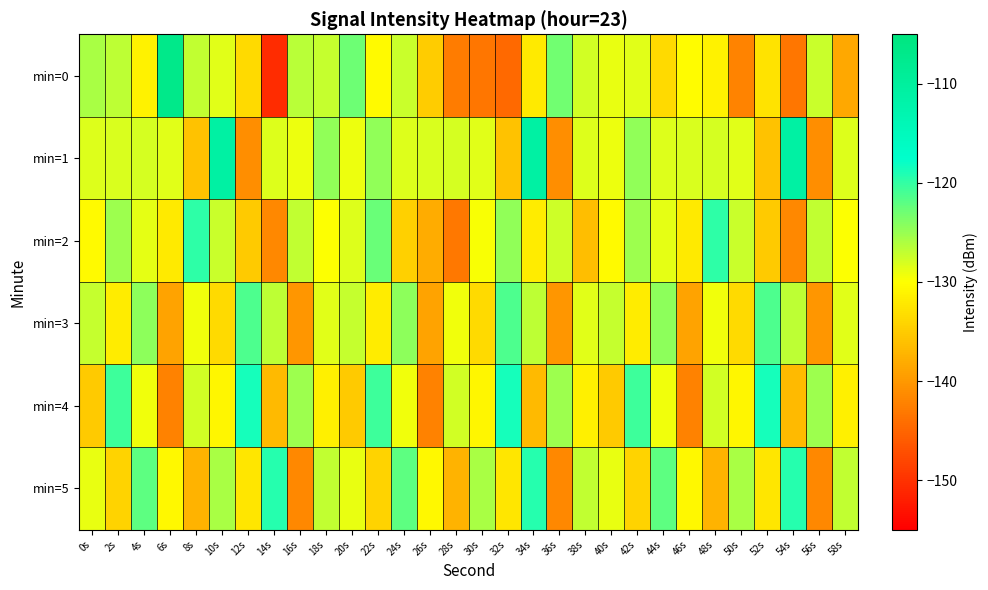

At which category does the chart reach its peak across all series?

6s